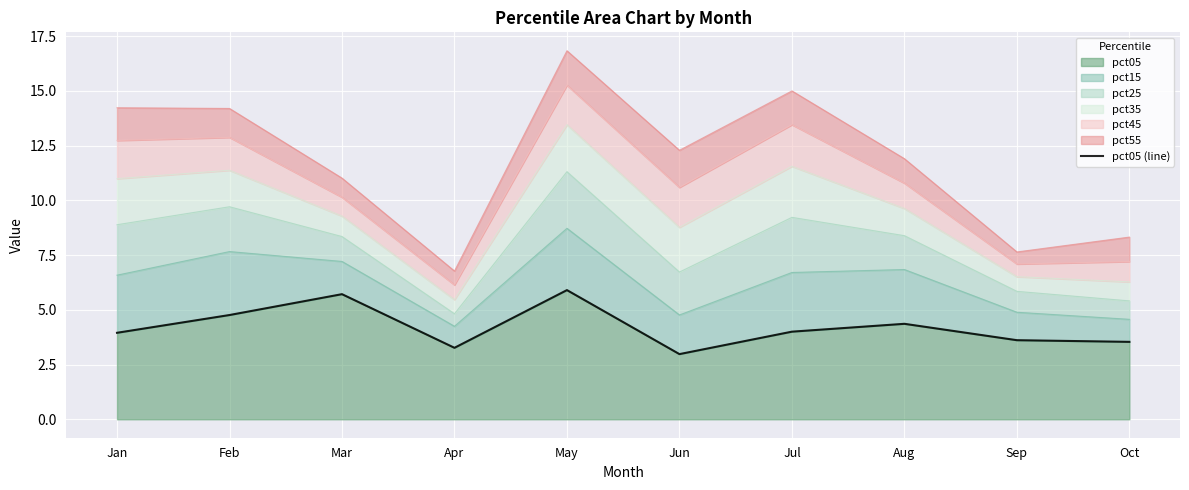

Where does the data first go above 4?

Feb